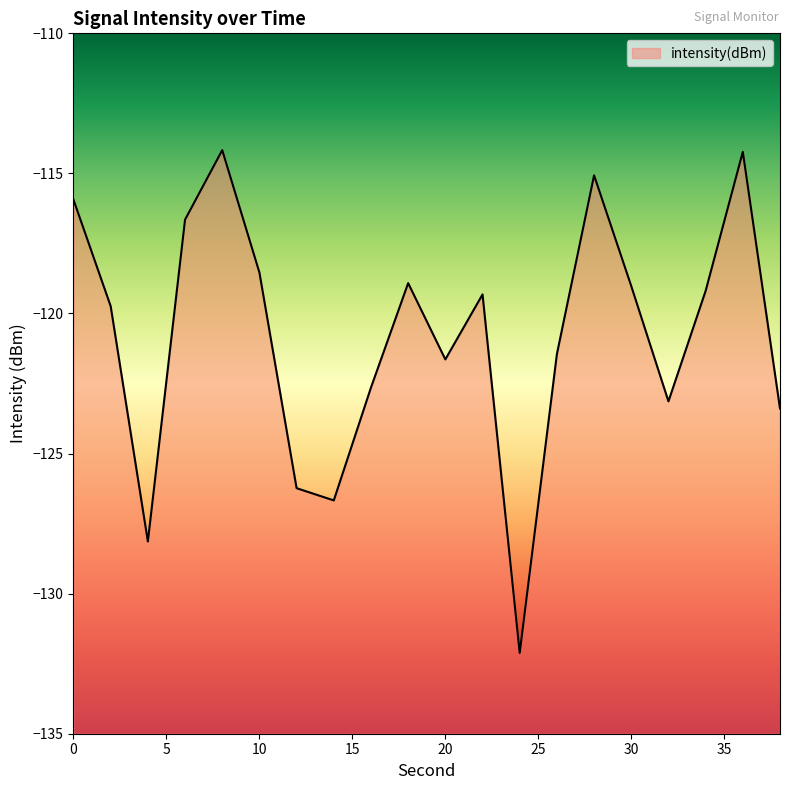

The chart shows a value of -119.3 at 22. True or false?

True